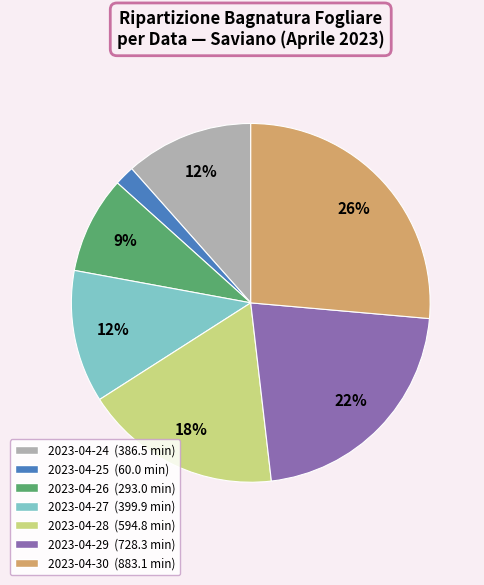

Is there a majority slice in this chart?

No